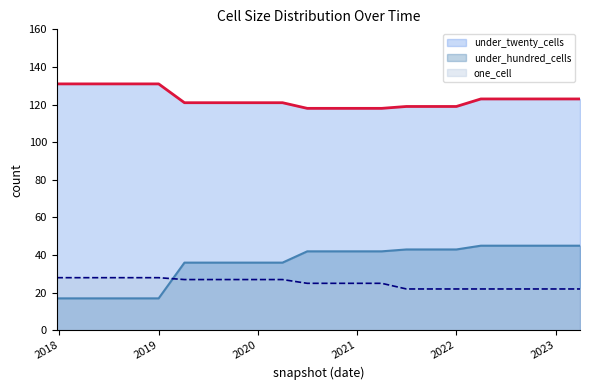

What is the minimum value for one_cell?

22